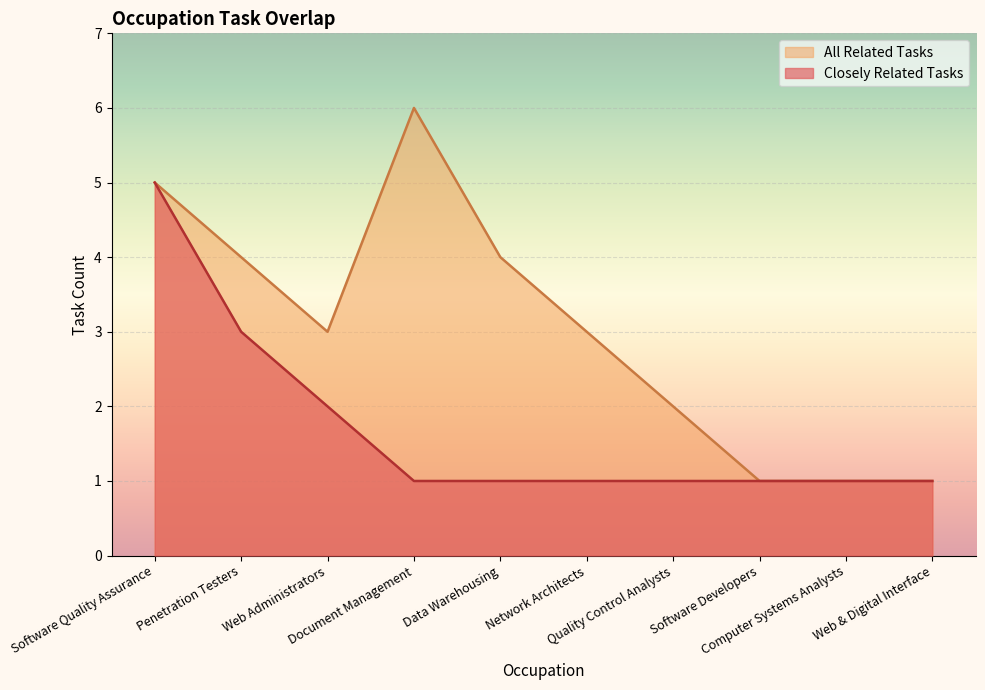

Is the value of All Related Tasks at Data Warehousing greater than the value of Closely Related Tasks at Quality Control Analysts?

Yes